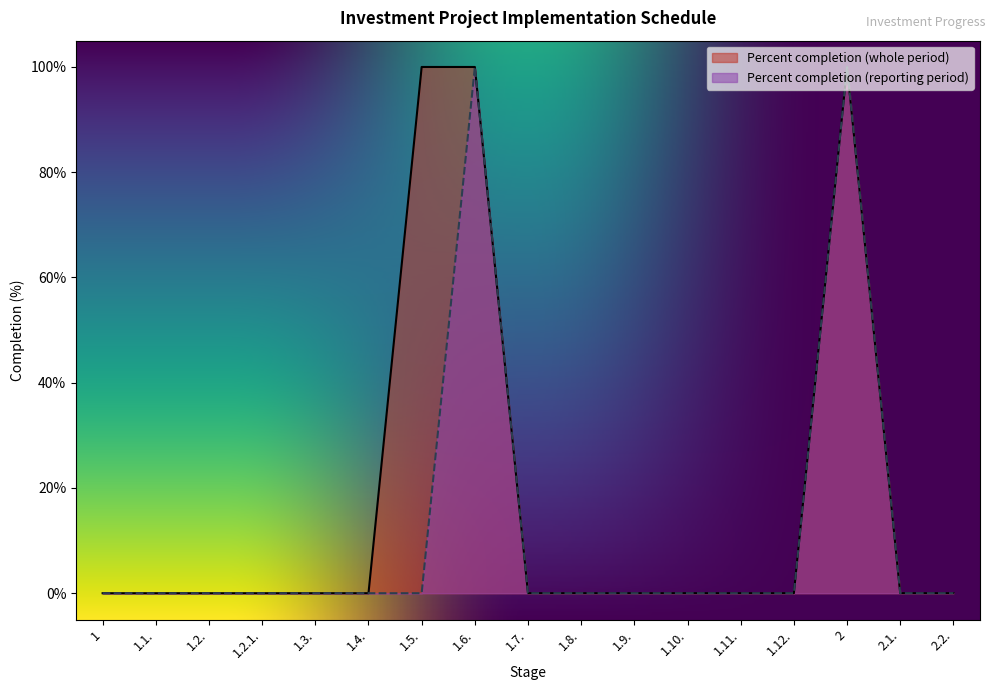

True or false: Percent completion (whole period) has more than 0 points higher than both neighbors.

True